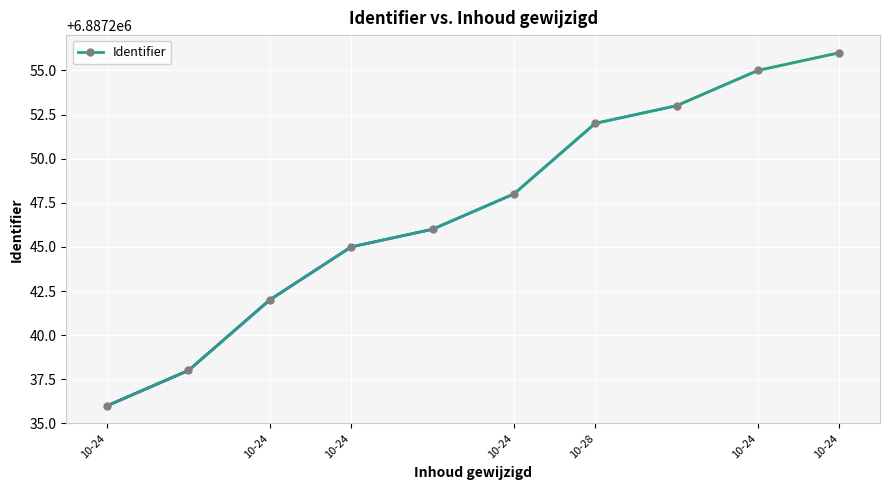

Count the number of data series in this chart.

1